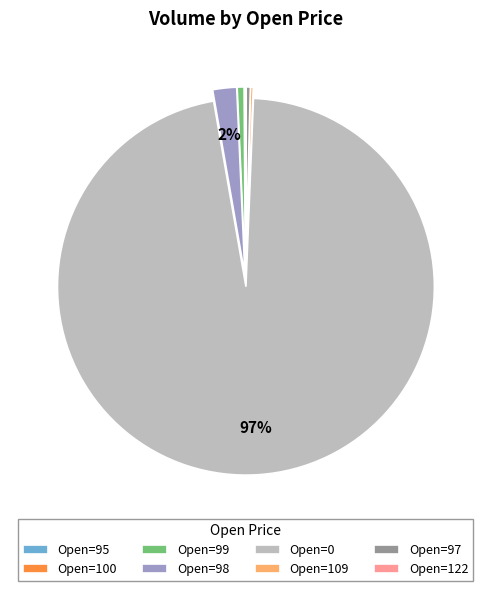

What is the largest slice in the pie chart?

Open=0